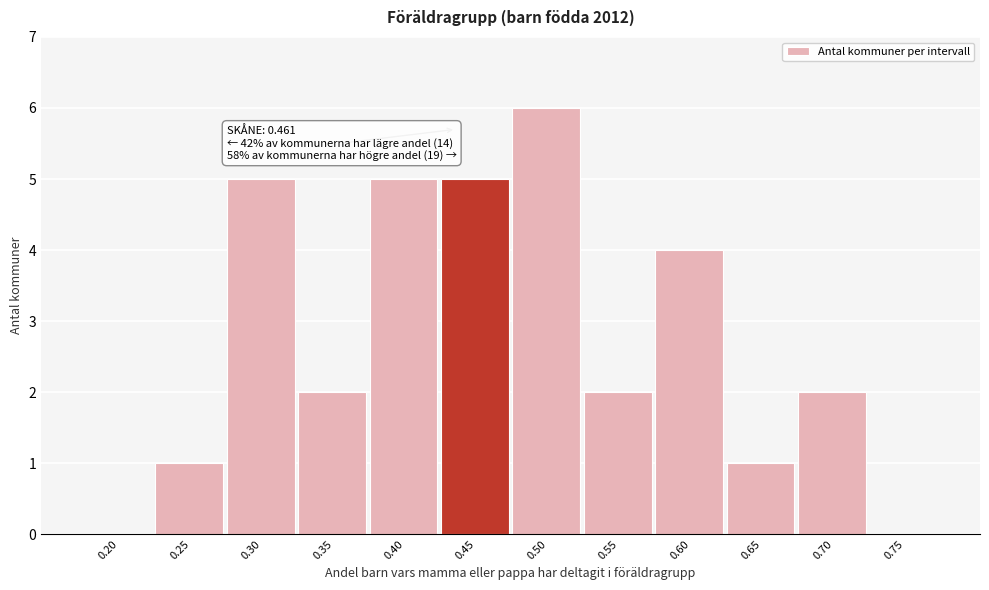

Reading left to right, transcribe all the data shown in this chart.

0.20=0	0.25=1	0.30=5	0.35=2	0.40=5	0.45=5	0.50=6	0.55=2	0.60=4	0.65=1	0.70=2	0.75=0